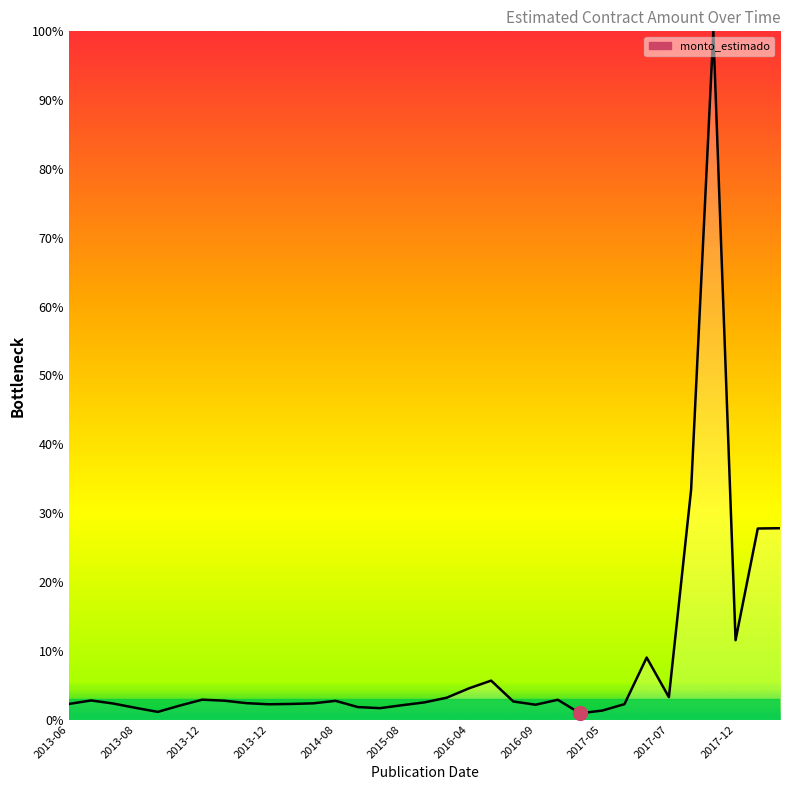

What is the difference between the maximum and minimum values?

99.1